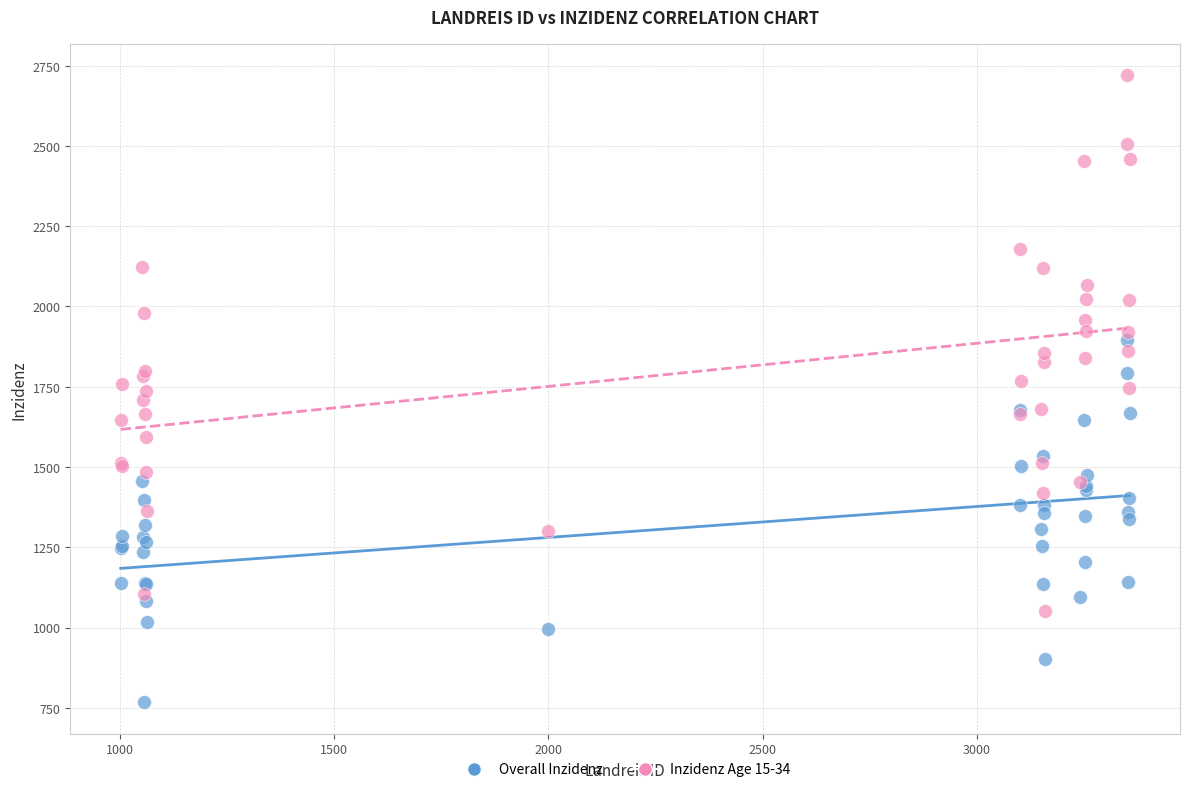

Which series has the largest Y range (max minus min)?

Inzidenz Age 15-34